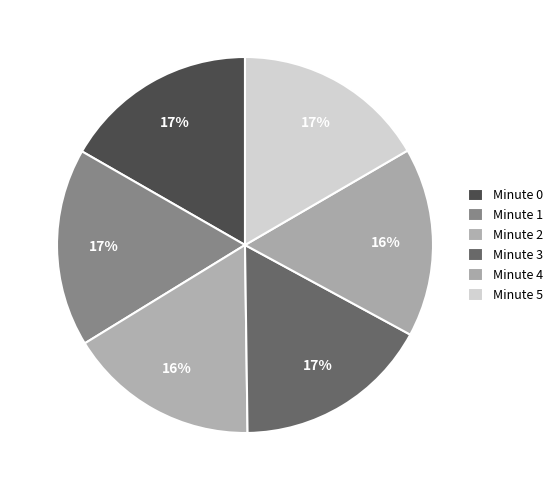

Is there a majority slice in this chart?

No